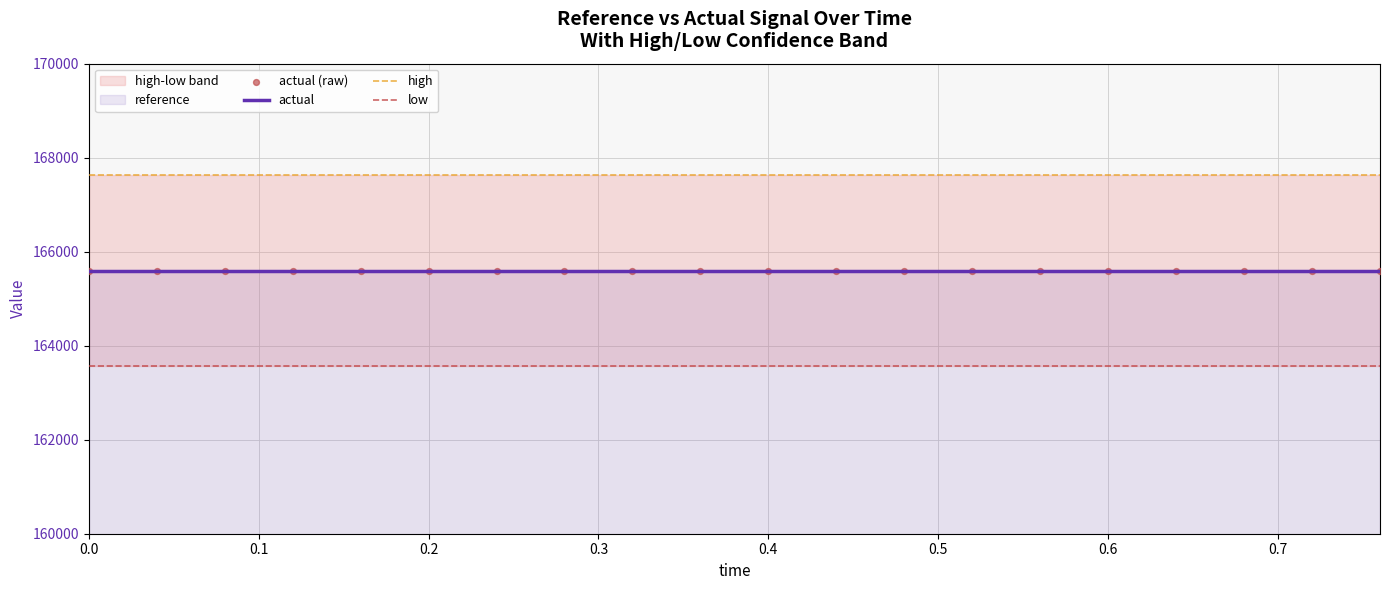

Is the value of actual (raw) at 0.2 greater than the value of low at 14?

Yes